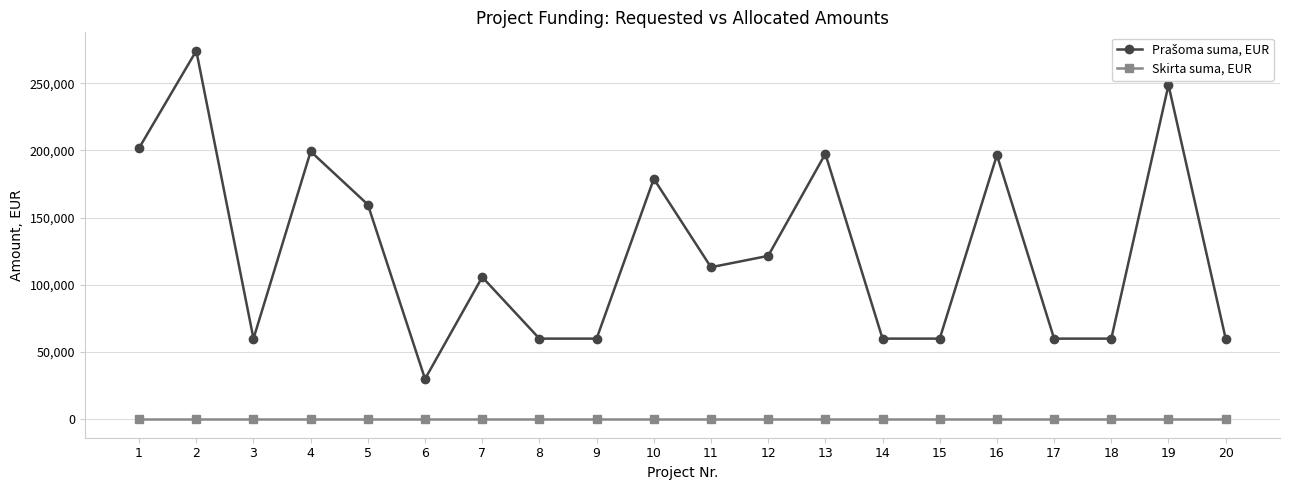

What is the greatest value displayed?

274105